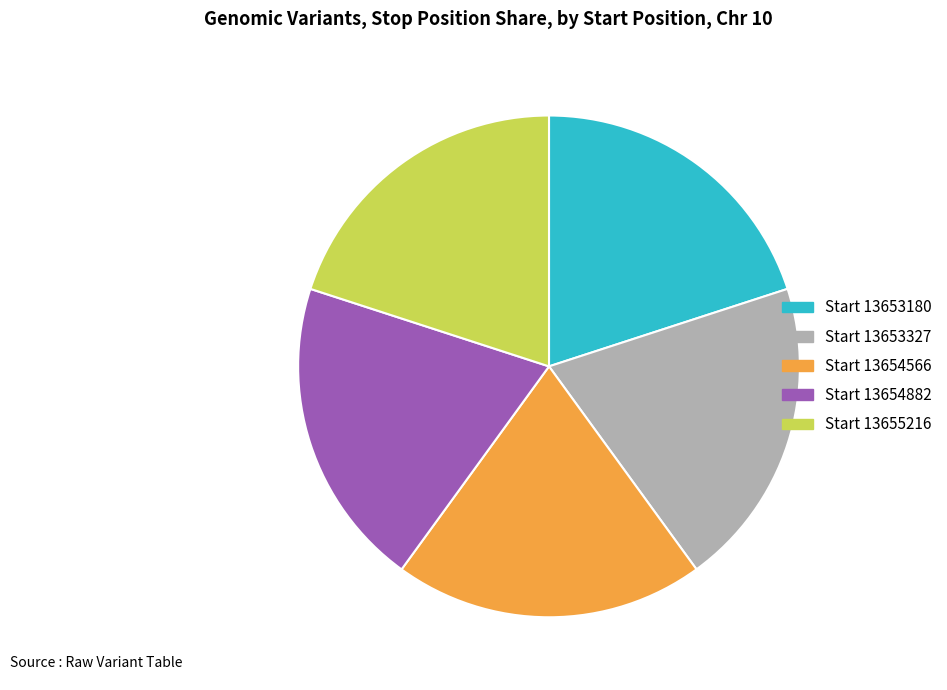

Count the number of slices in the pie.

5